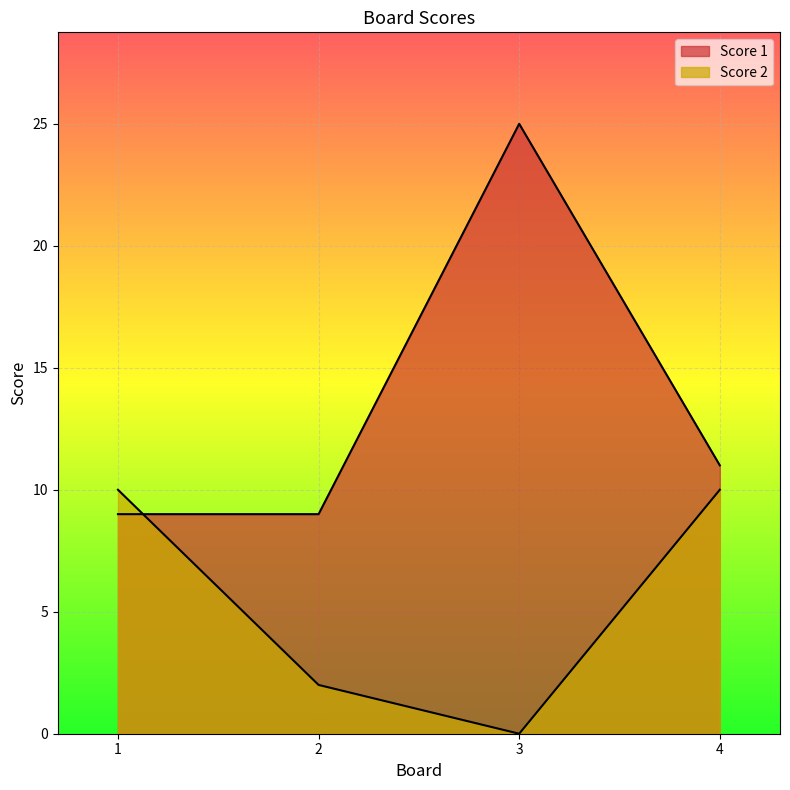

Which series has the widest spread of values?

Score 1